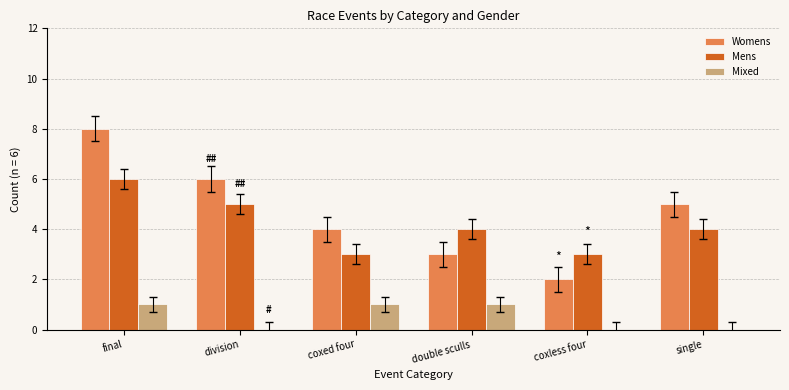

What is the difference between the Mixed values at coxed four and single?

1